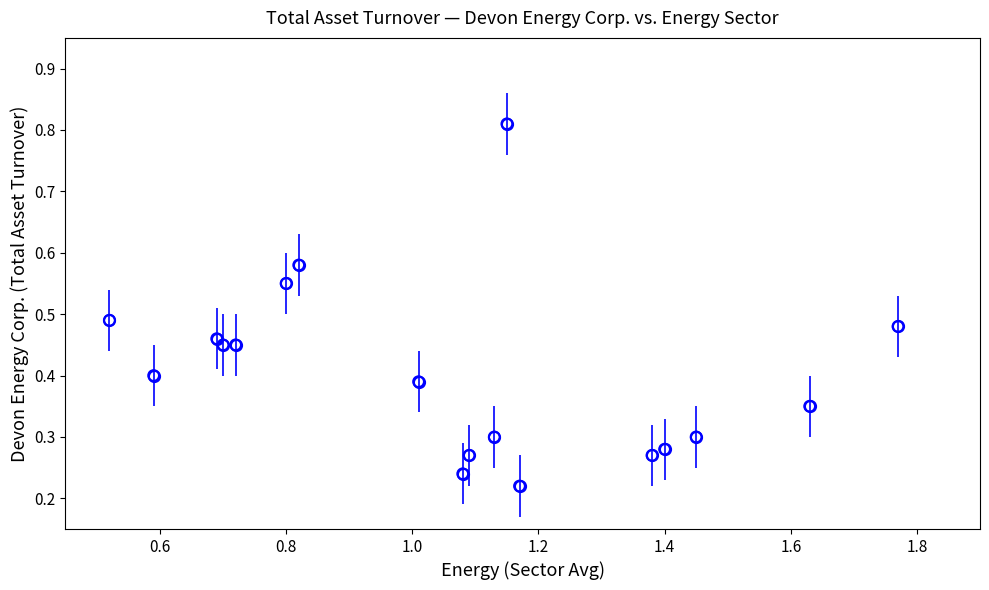

What is the range of X values (max minus min)?

1.2